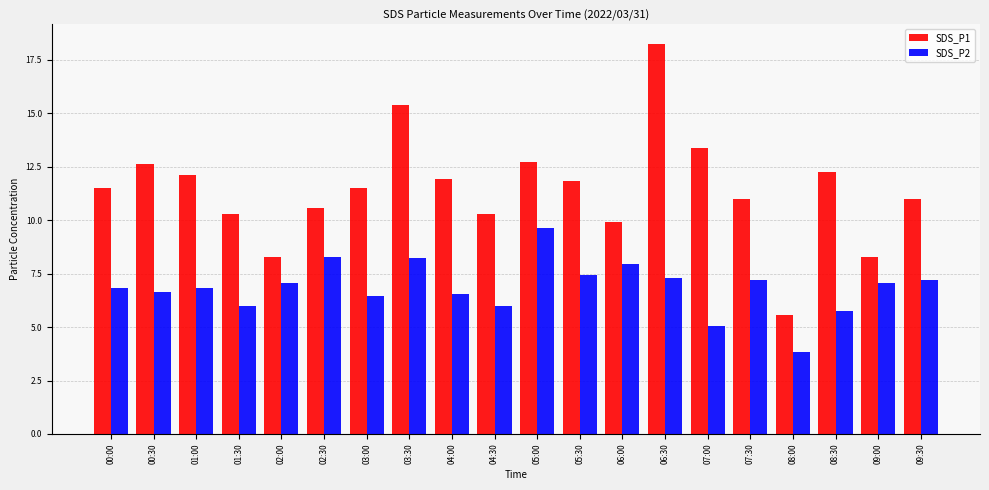

True or false: SDS_P1 has a value of 9.9 at 06:00.

True